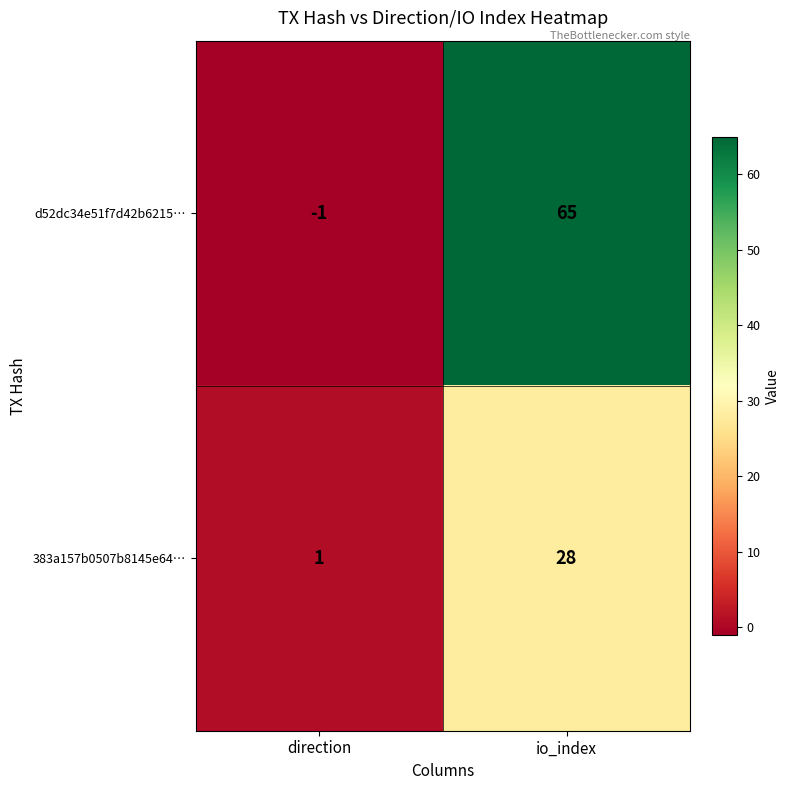

At which category is the sum across all series the highest?

io_index